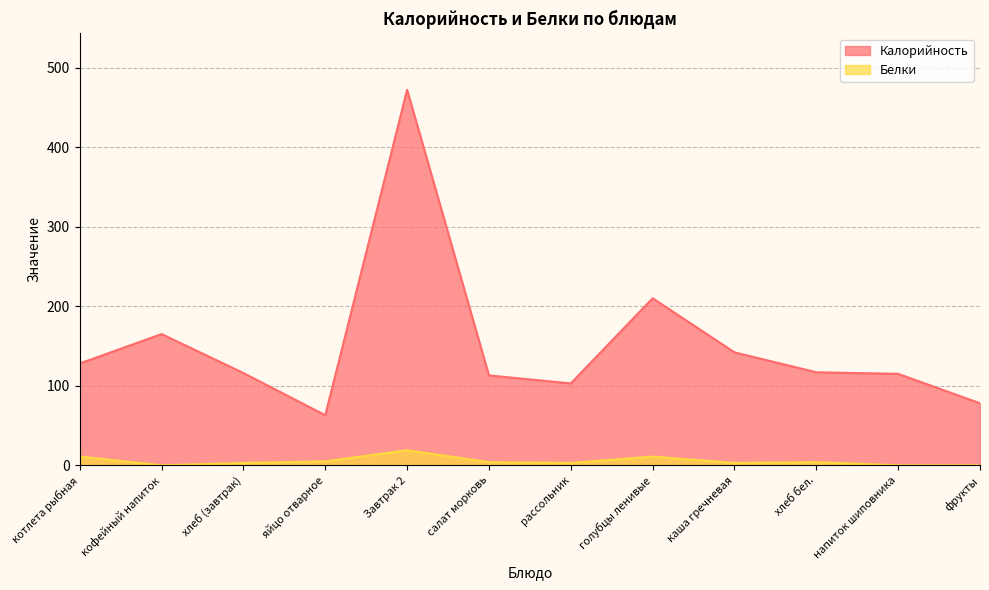

How many data points in Белки are less than 4?

6